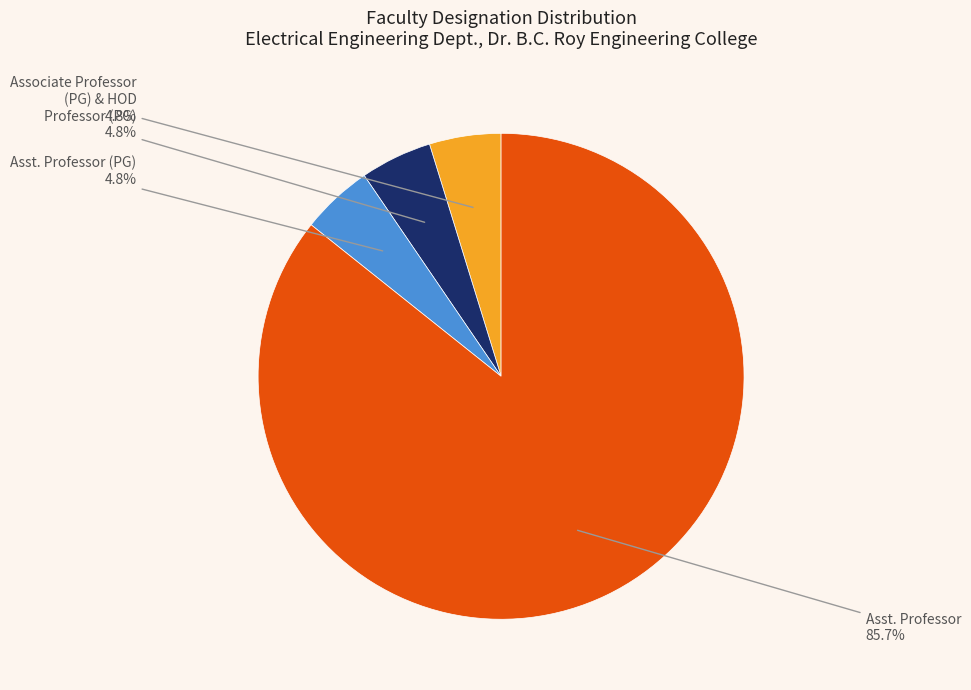

True or false: Professor (PG) accounts for 5% of the total.

True